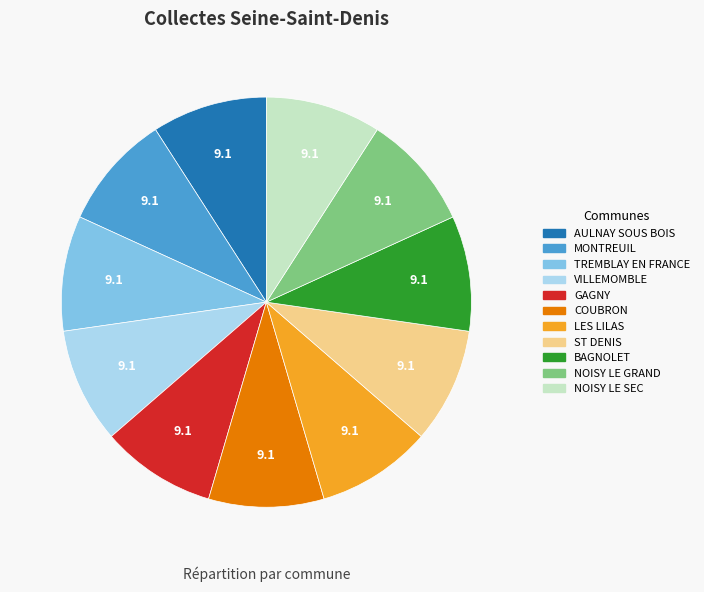

Approximately how many times larger is the value at TREMBLAY EN FRANCE compared to LES LILAS?

1.0